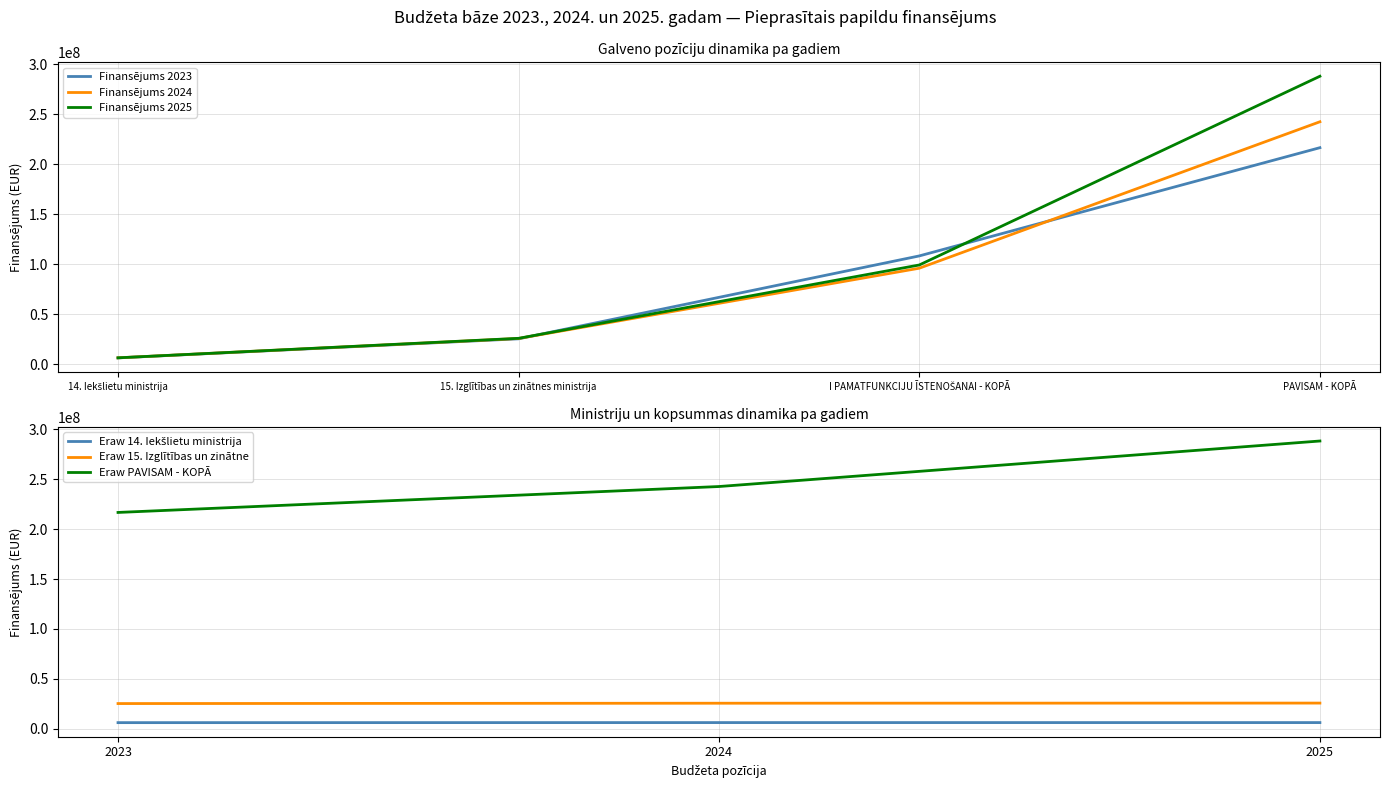

Is the value of Finansējums 2024 at 15. Izglītības un zinātnes ministrija greater than the value of Finansējums 2023 at PAVISAM - KOPĀ?

No